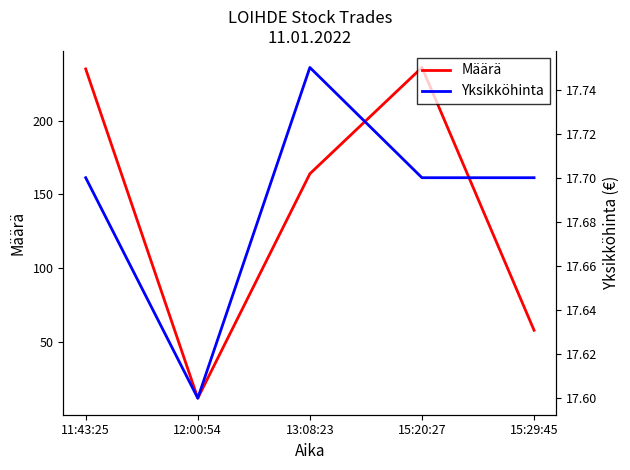

After their last crossing, which series has the higher values: Yksikköhinta or Määrä?

Määrä